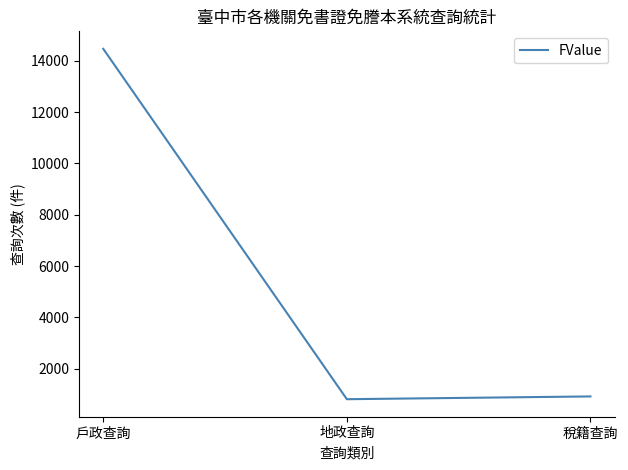

What is the sum of the values at 稅籍查詢 and 地政查詢?

1734